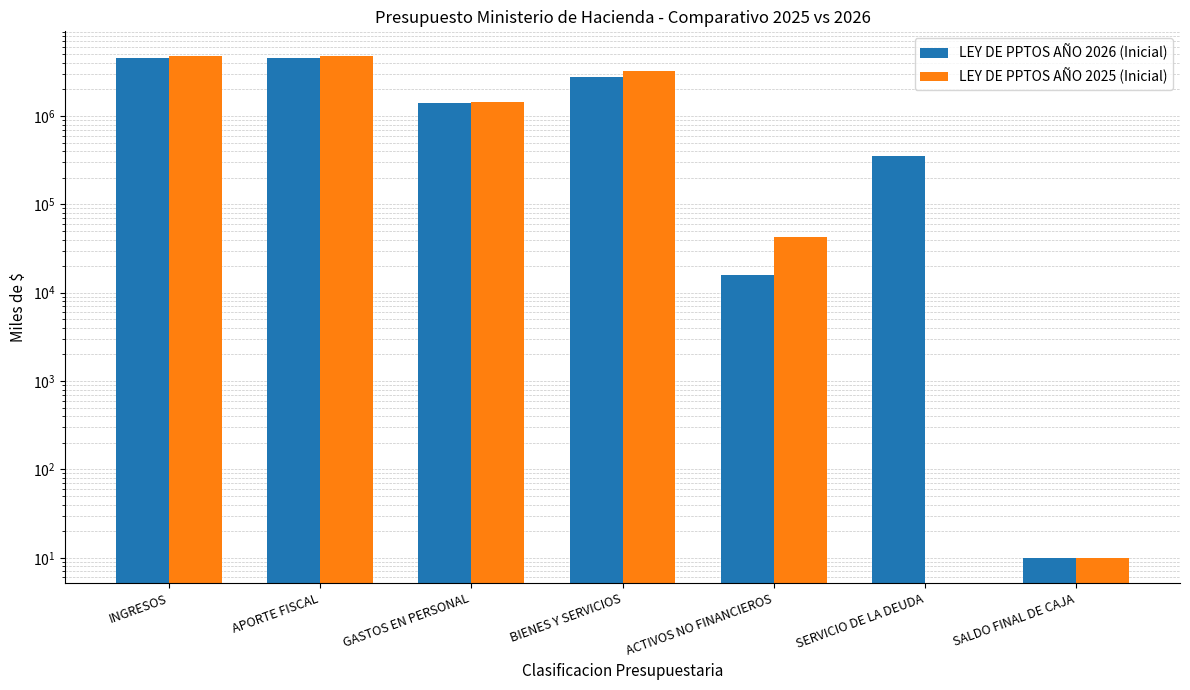

How many bars are there in each group?

2